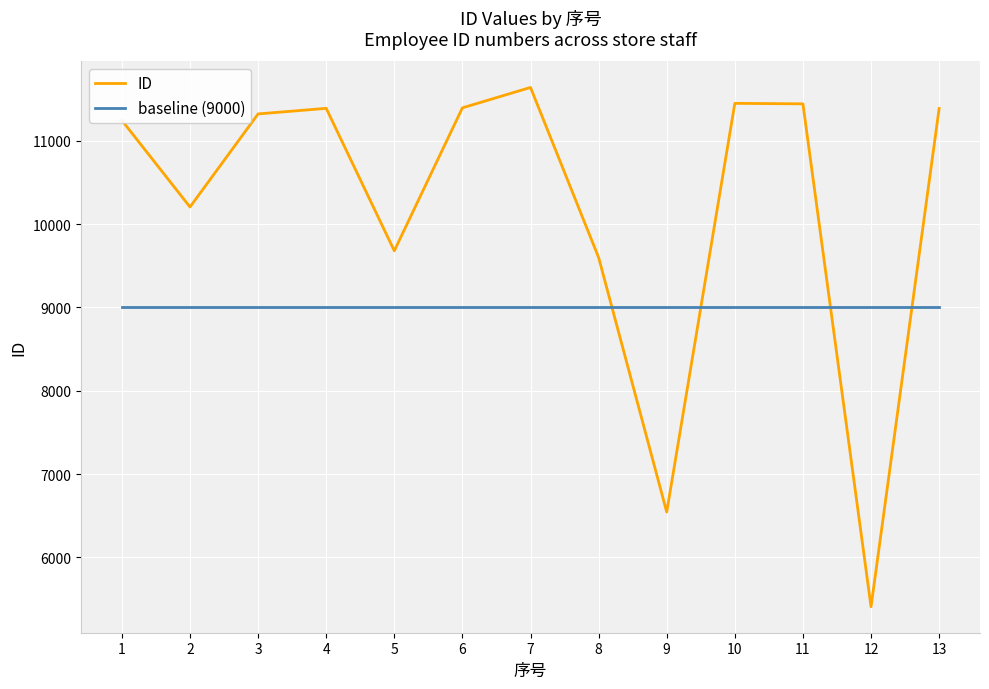

The value of baseline (9000) at 7 is 2026. True or false?

False